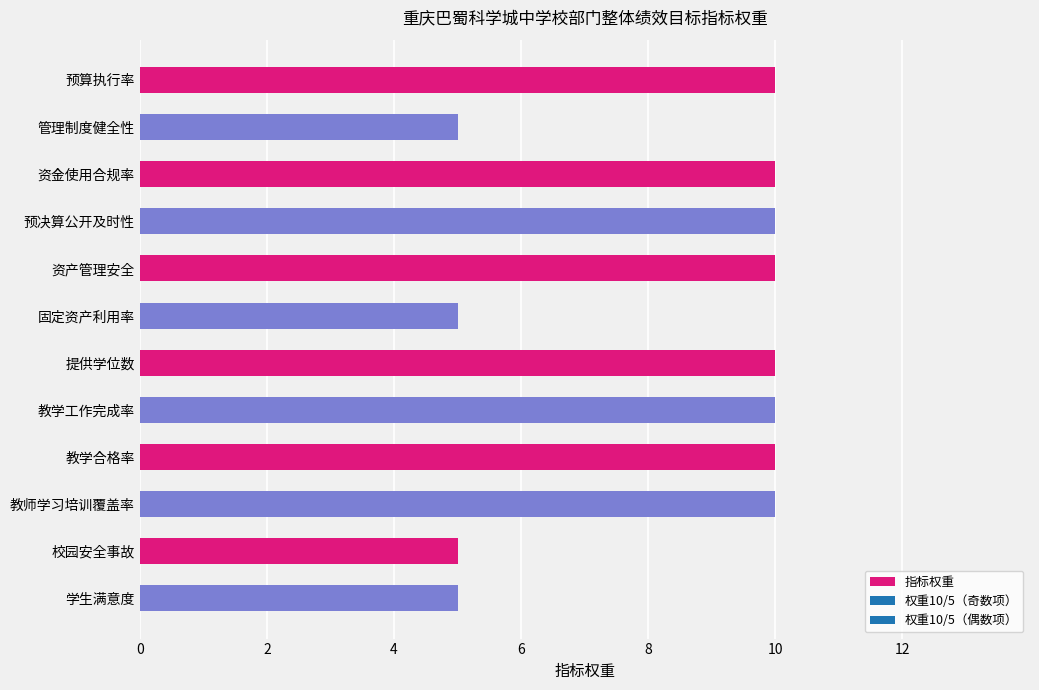

Is it true that the value at 提供学位数 is 10?

True